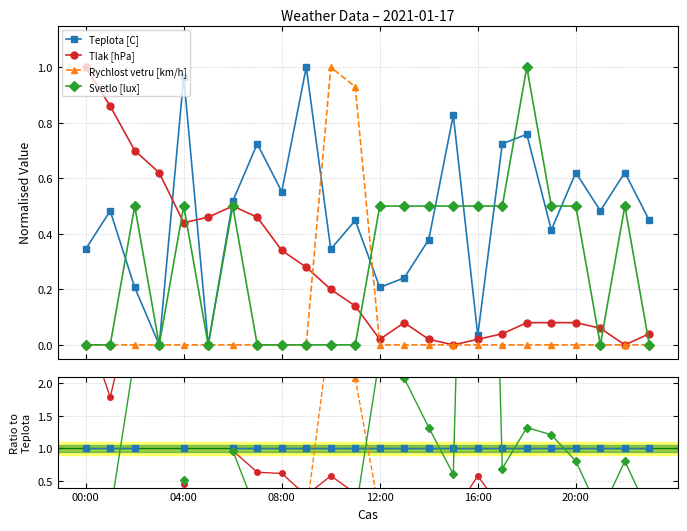

Is this an area chart (filled region under the line)?

No